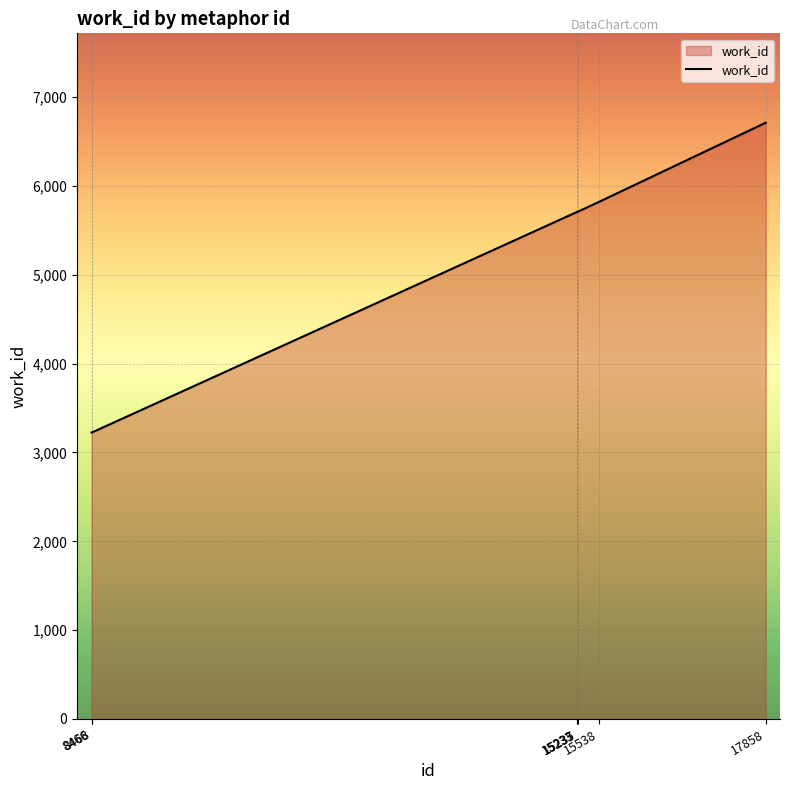

How many values are below 5709?

2